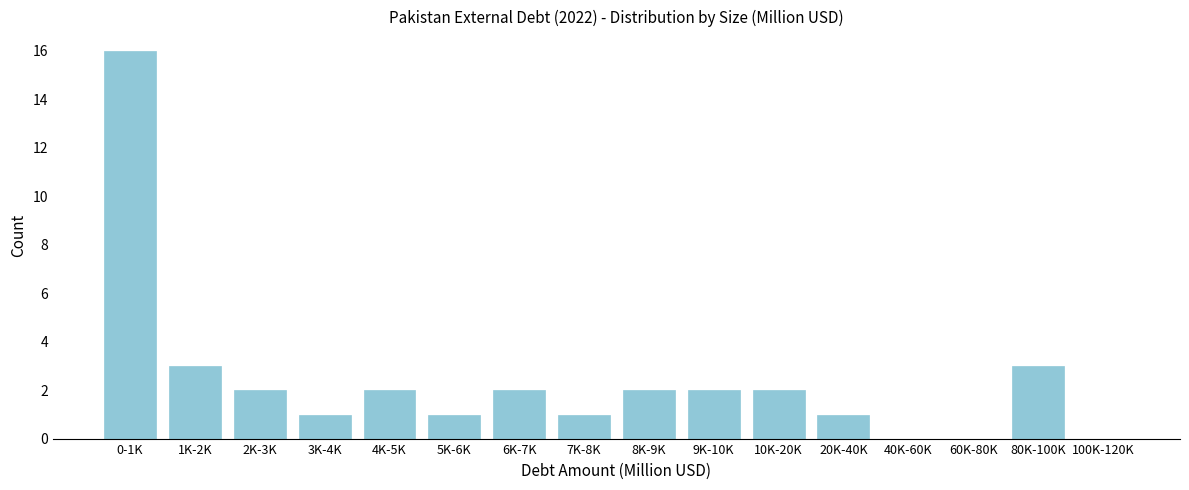

What is the greatest value displayed?

16